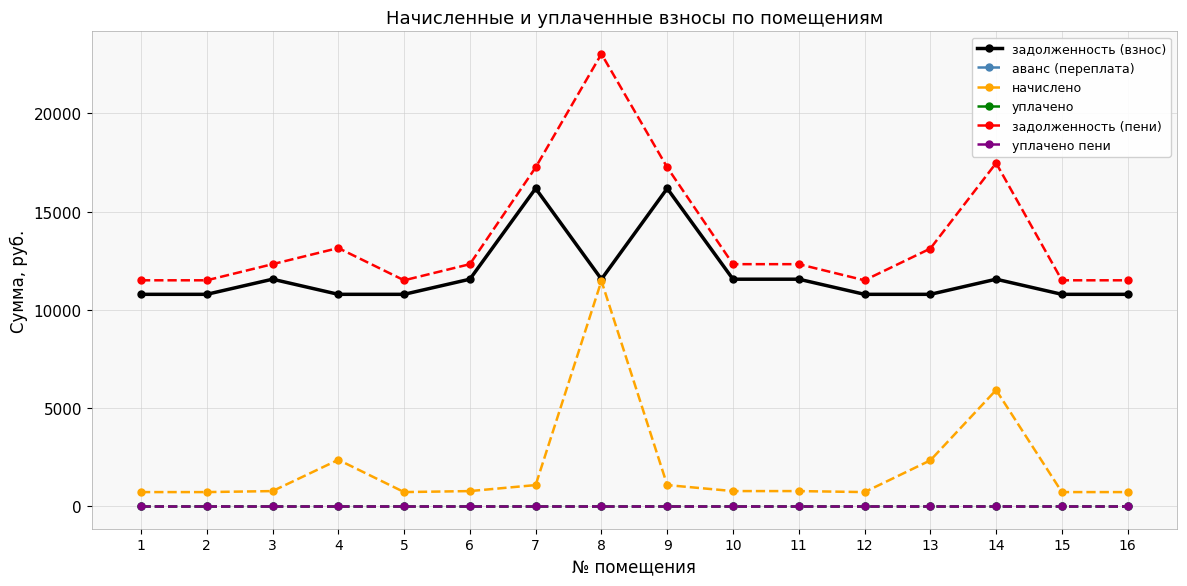

What is the maximum value shown in the chart?

23027.4